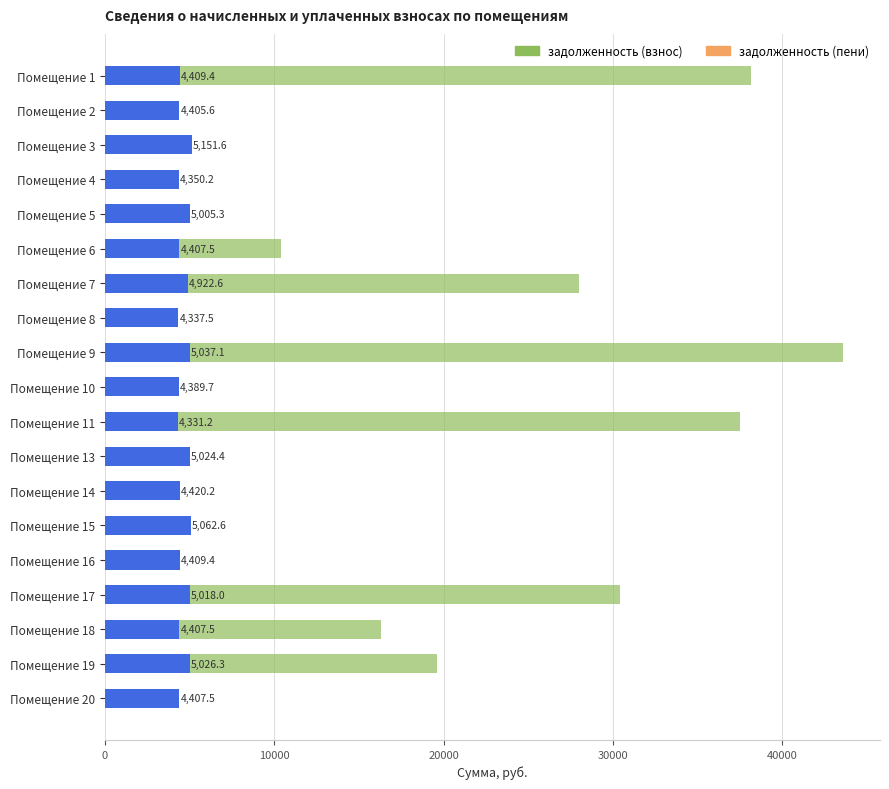

What is the sum of all задолженность (взнос) values?

230502.6